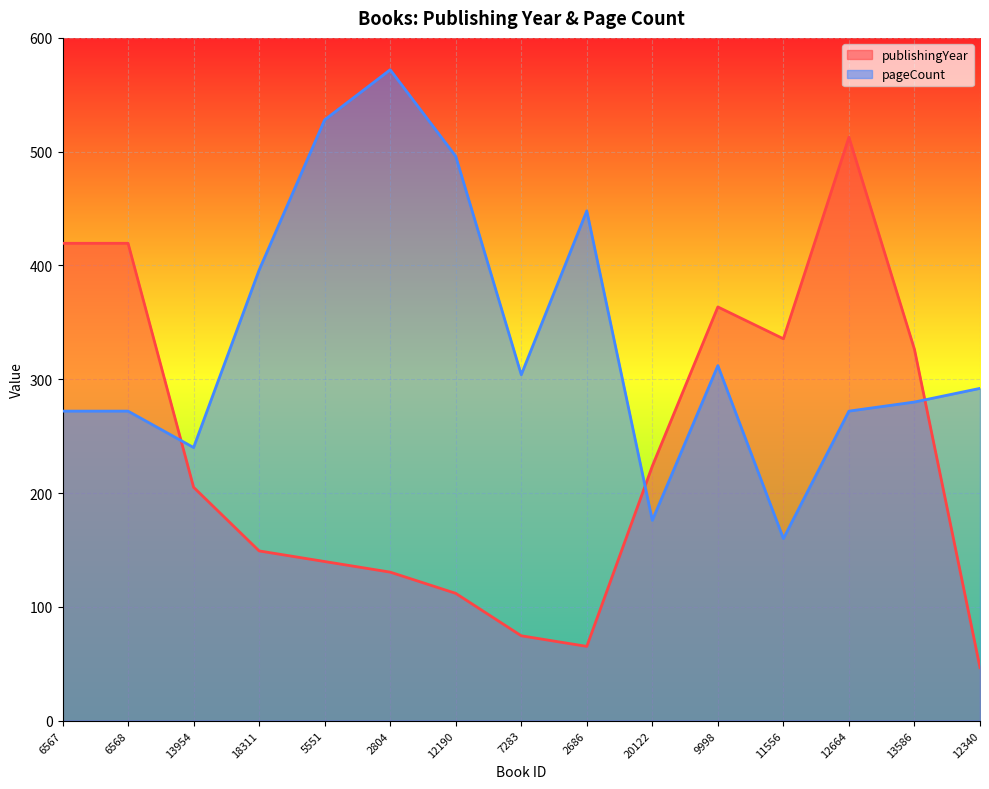

How many data points in pageCount are above 292?

7